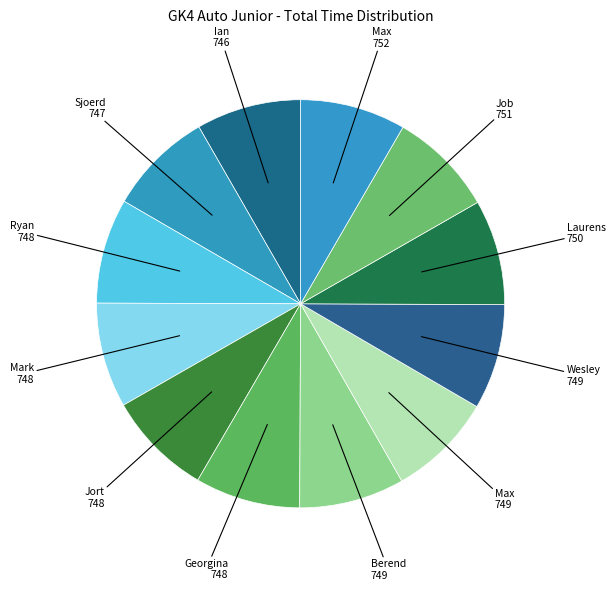

Count the number of slices in the pie.

12